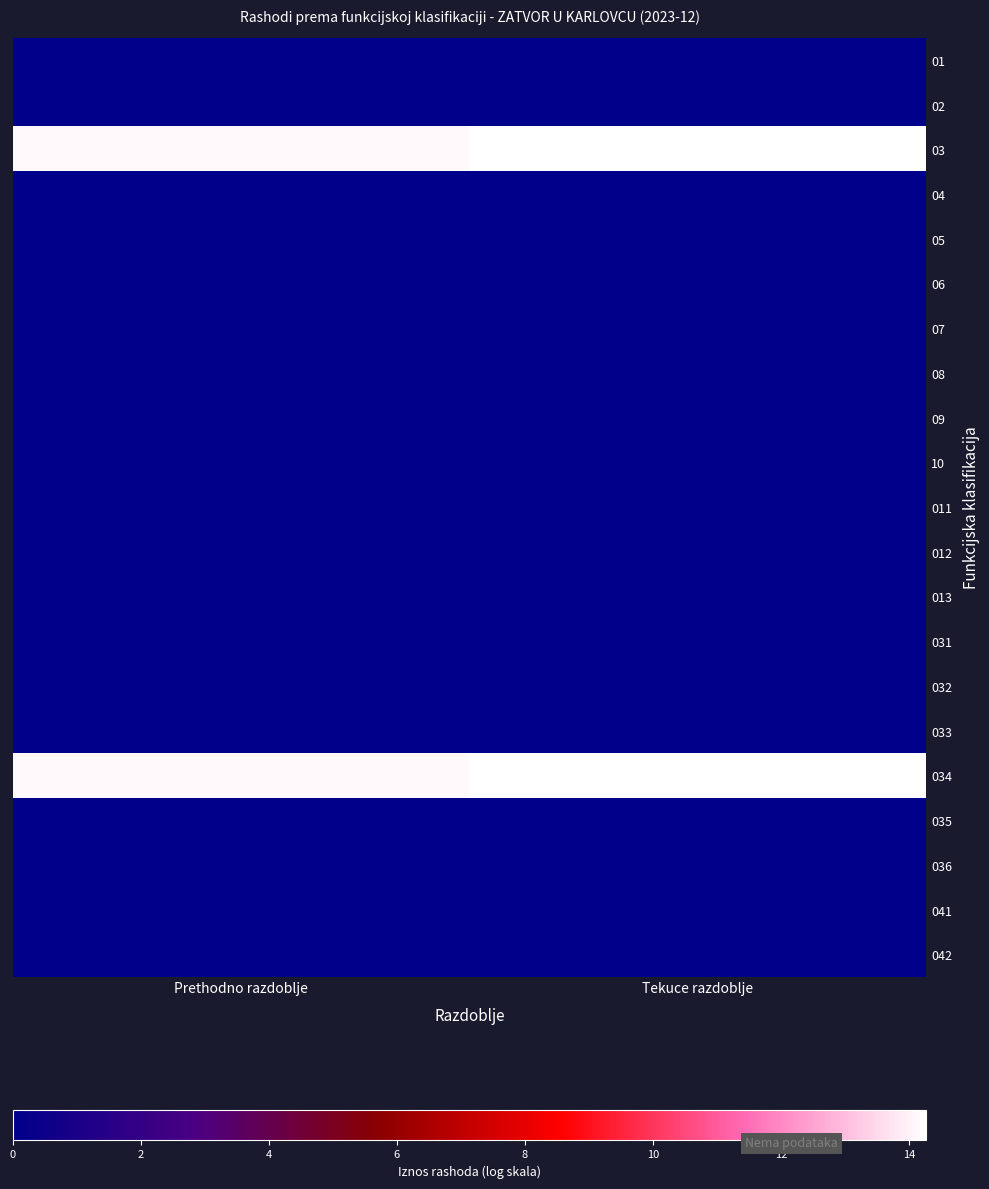

List the series in order of their peak value, lowest first.

01, 02, 04, 05, 06, 07, 08, 09, 10, 011, 012, 013, 031, 032, 033, 035, 036, 041, 042, 03, 034